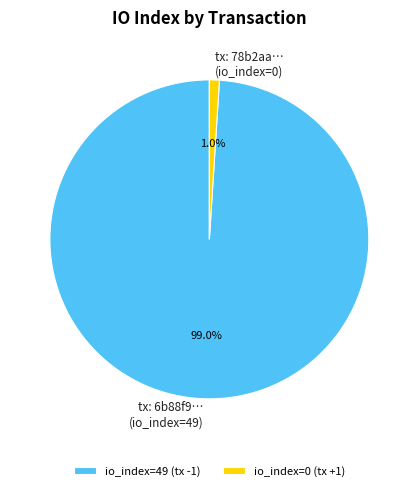

Does any single category account for the majority?

Yes